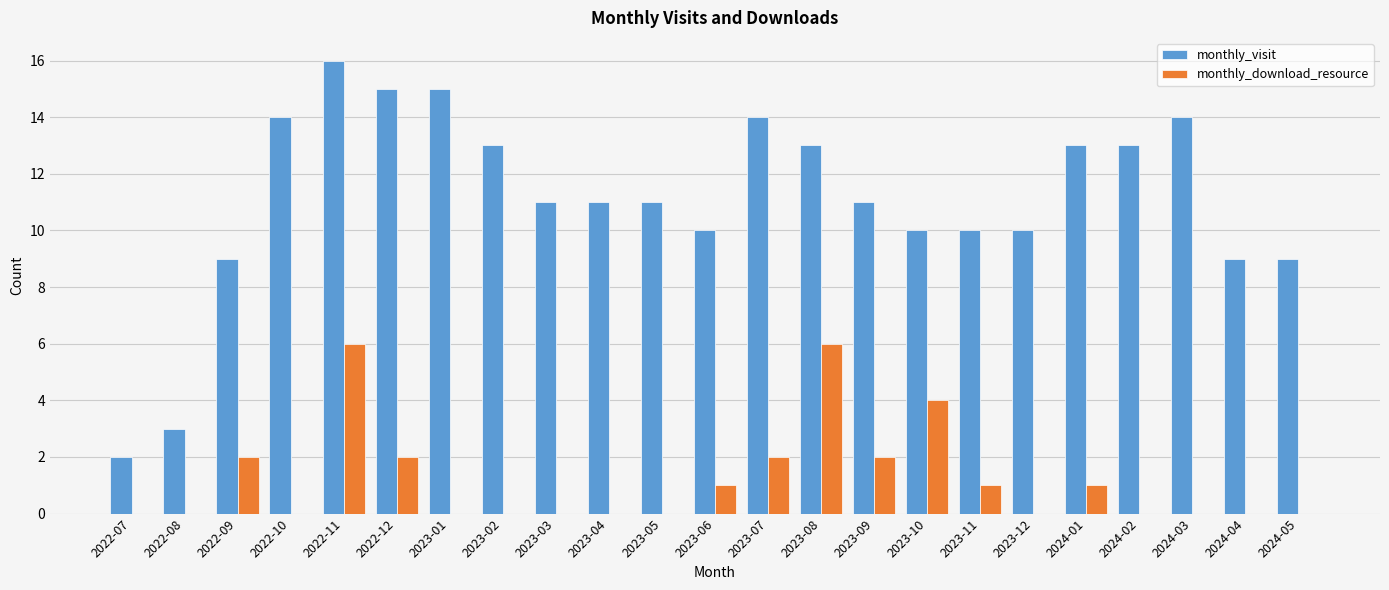

What is the sum of all monthly_visit values?

256